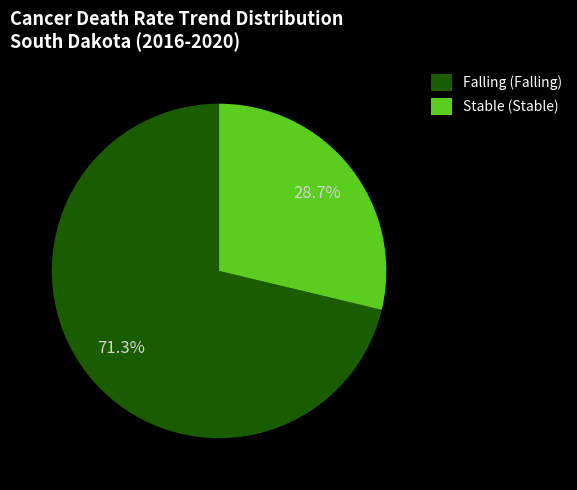

Which category accounts for the majority?

Falling (Falling)